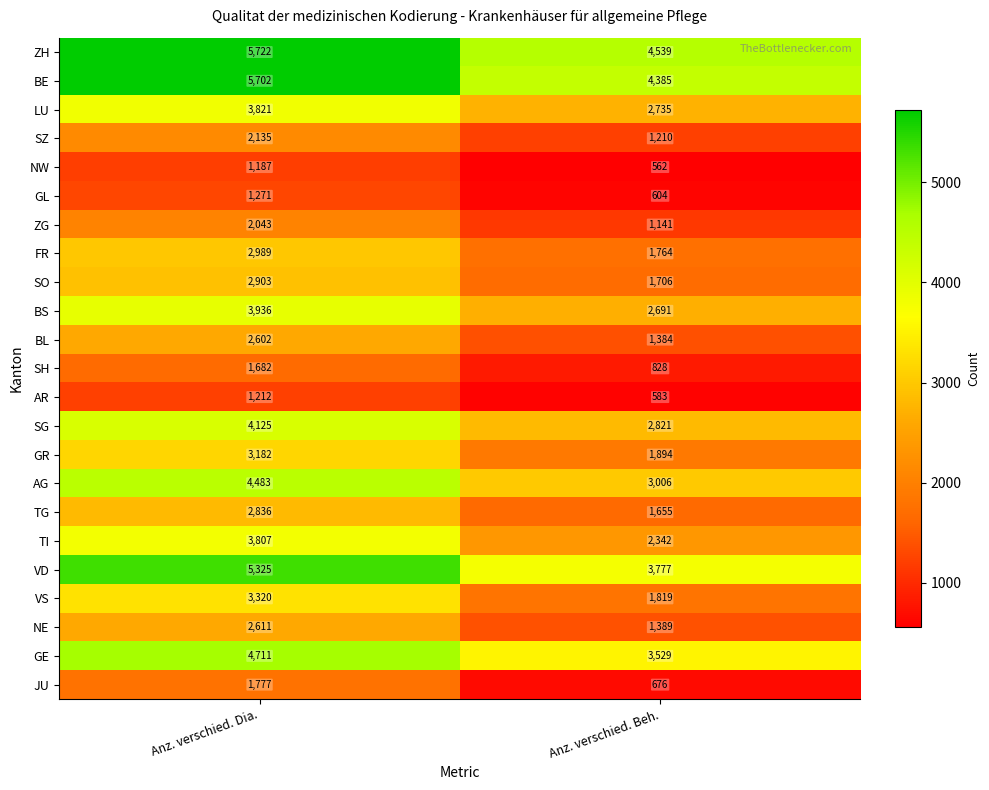

What is the minimum value shown in the chart?

562